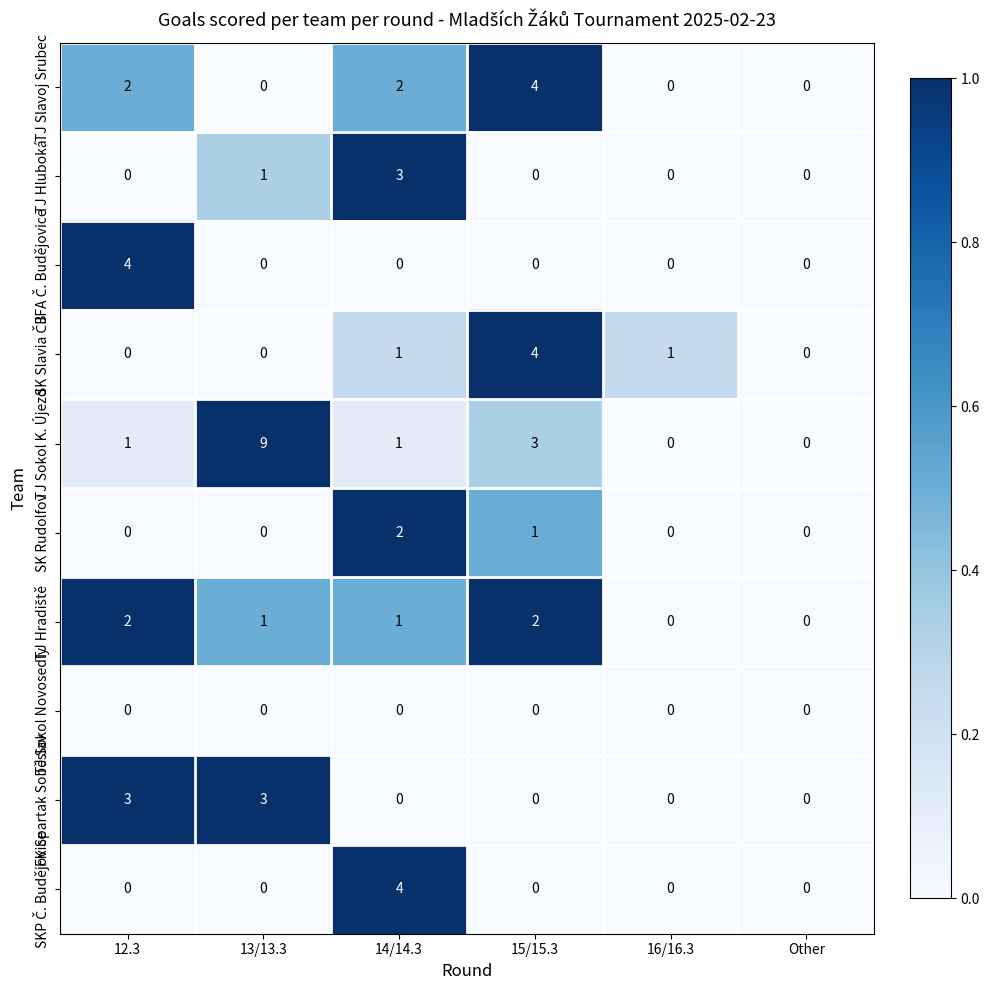

What is the sum of all TJ Hluboká values?

4